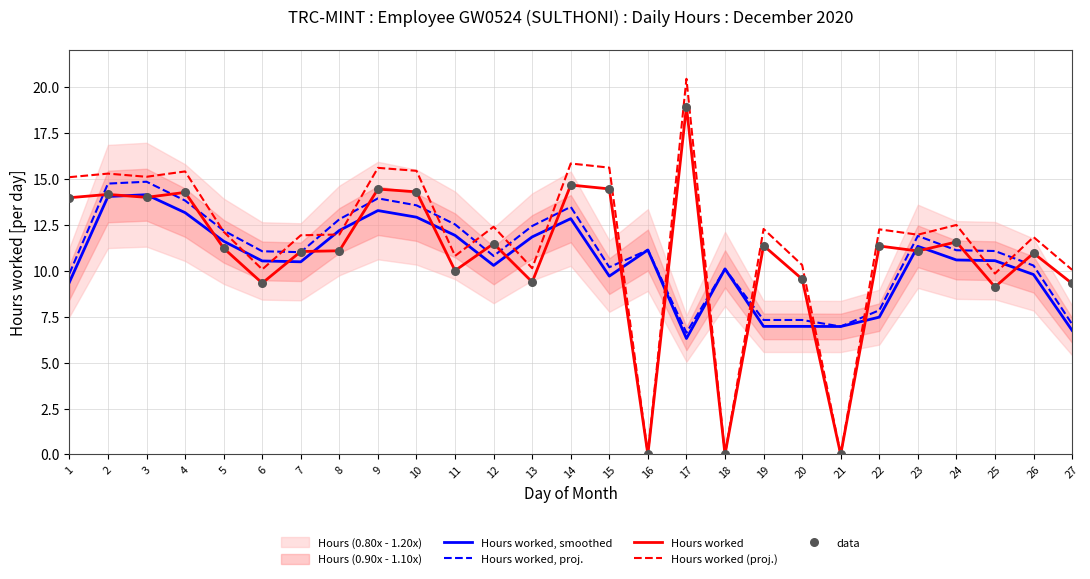

Is the value of data at 21 greater than the value of Hours worked, proj. at 18?

No